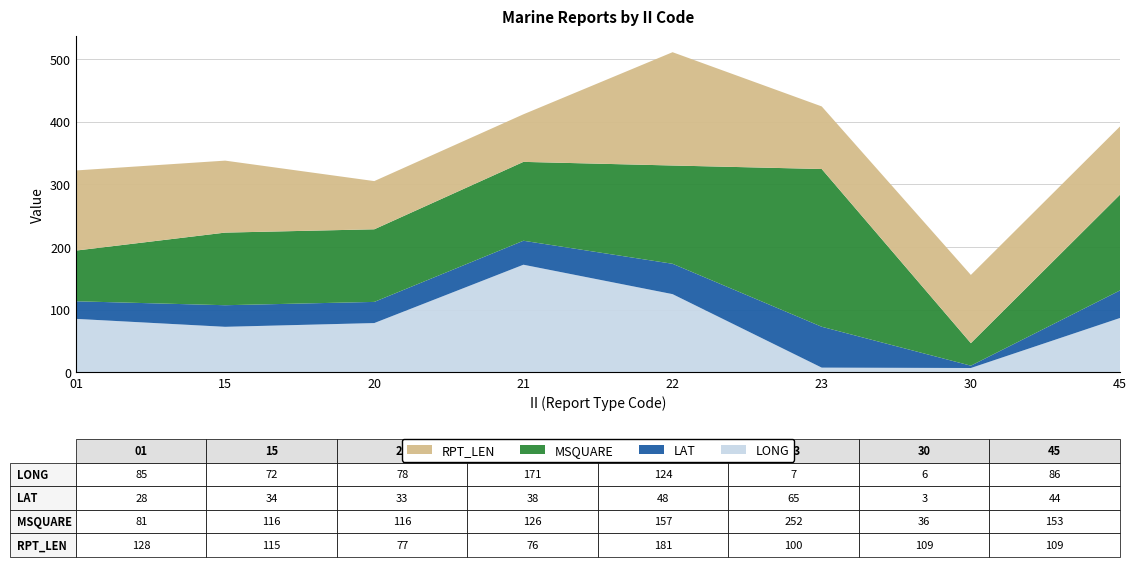

Reading left to right, what are all the values shown in this chart?

LONG: 85.2	72.5	78.5	171.7	124.7	7.3	6.7	86.6
LAT: 28.1	34.5	33.8	38.3	48.5	65.3	3.7	44.0
MSQUARE: 81.0	116.0	116.0	126.0	157.0	252.0	36.0	153.0
RPT_LEN: 128.0	115.0	77.0	76.0	181.0	100.0	109.0	109.0